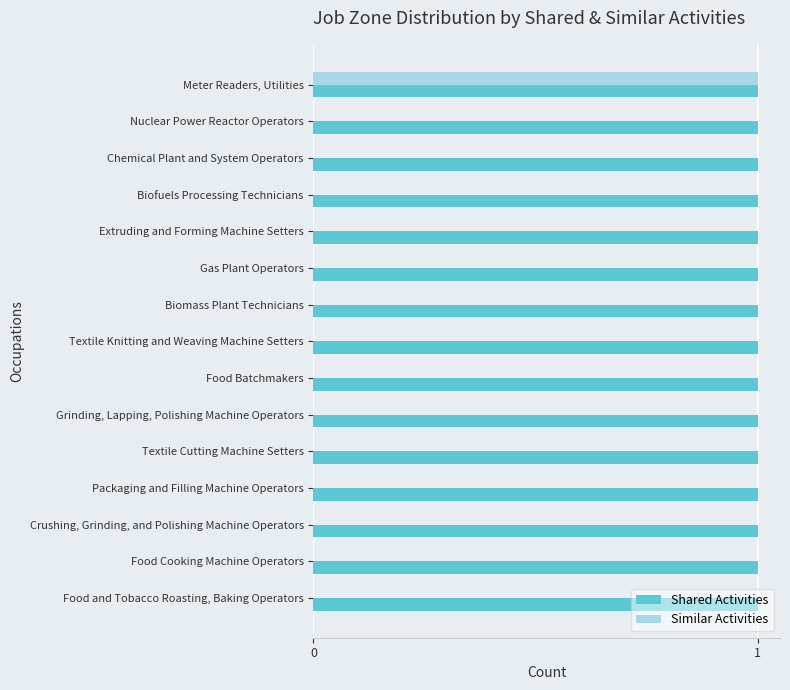

Is the value of Shared Activities at Nuclear Power Reactor Operators greater than the value of Similar Activities at Gas Plant Operators?

Yes